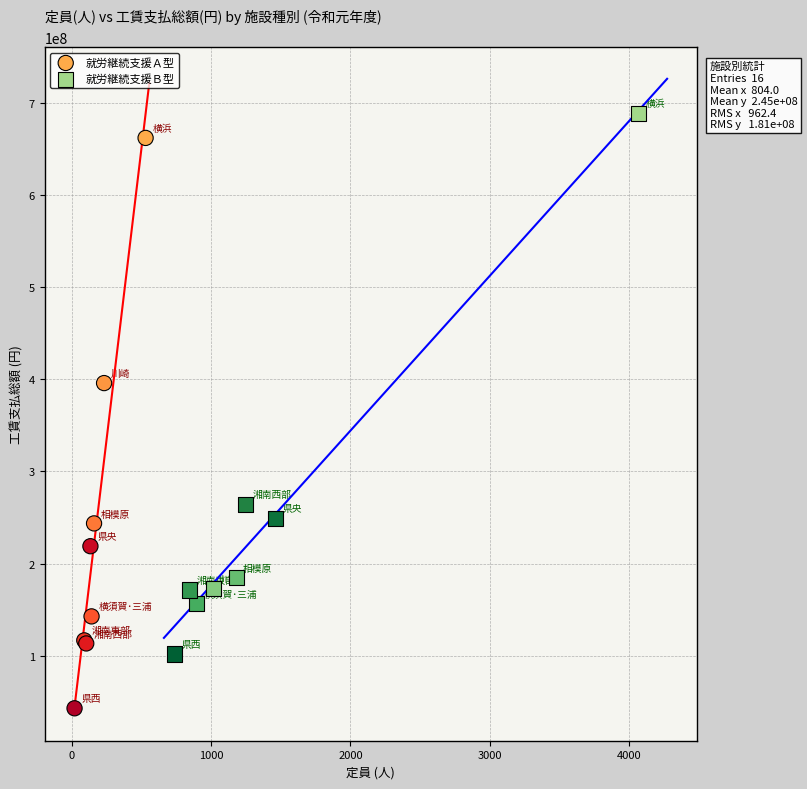

Which series has the largest Y range (max minus min)?

就労継続支援Ａ型